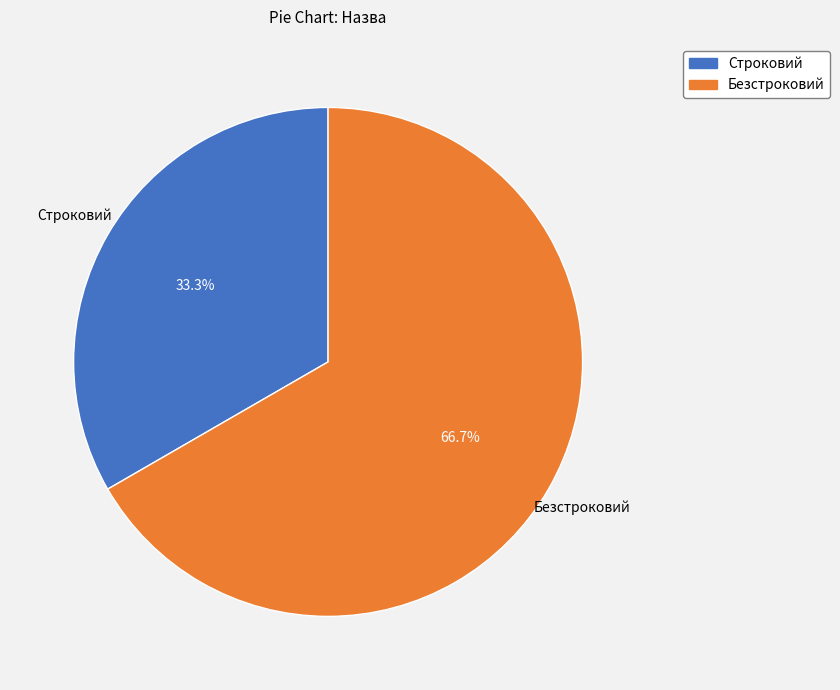

How many slices are in this pie chart?

2